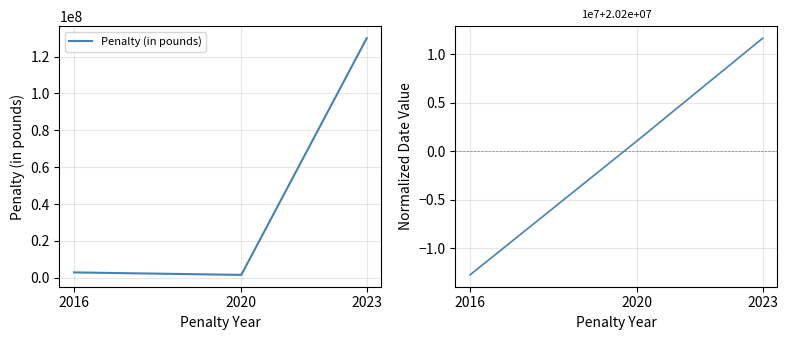

Reading right to left, extract all data points from this chart.

Penalty (in pounds): 2023=130000000.0	2020=1542860.0	2016=2882238.0
Penalty Date (normalized): 2023=1.2	2020=0.1	2016=-1.3